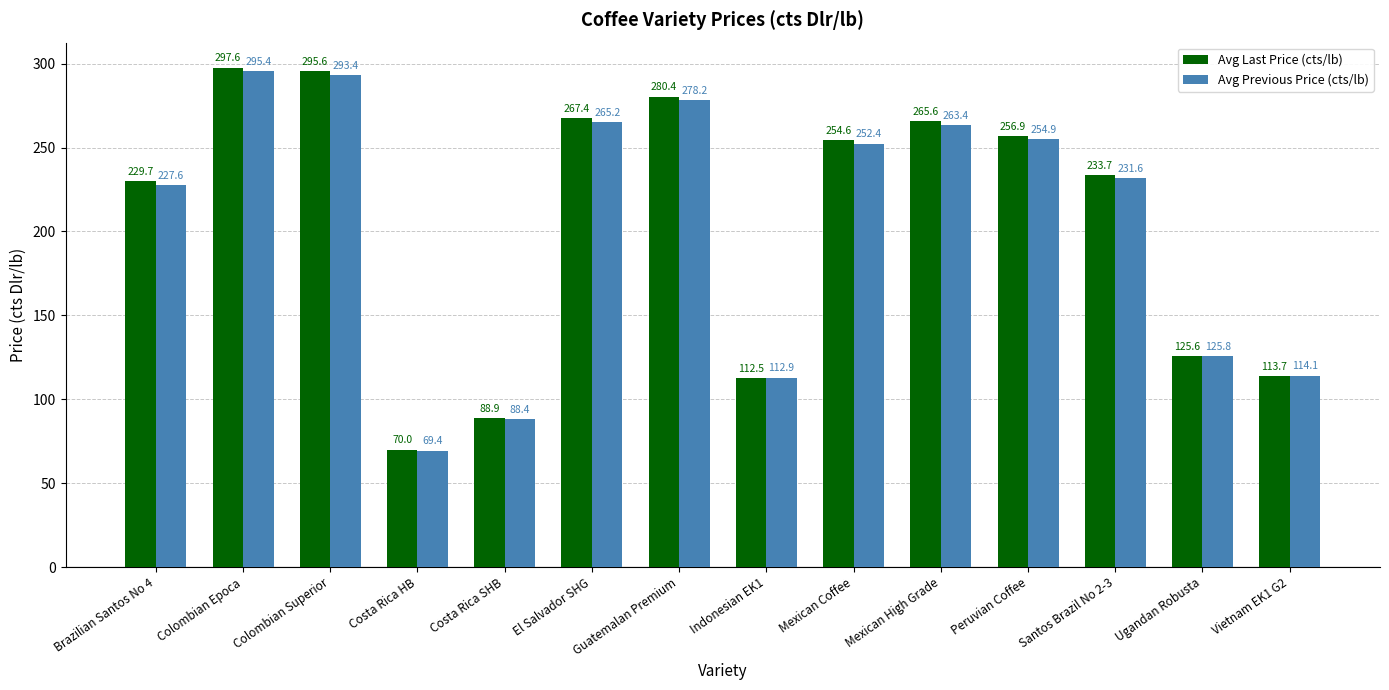

What is the greatest value displayed?

297.6